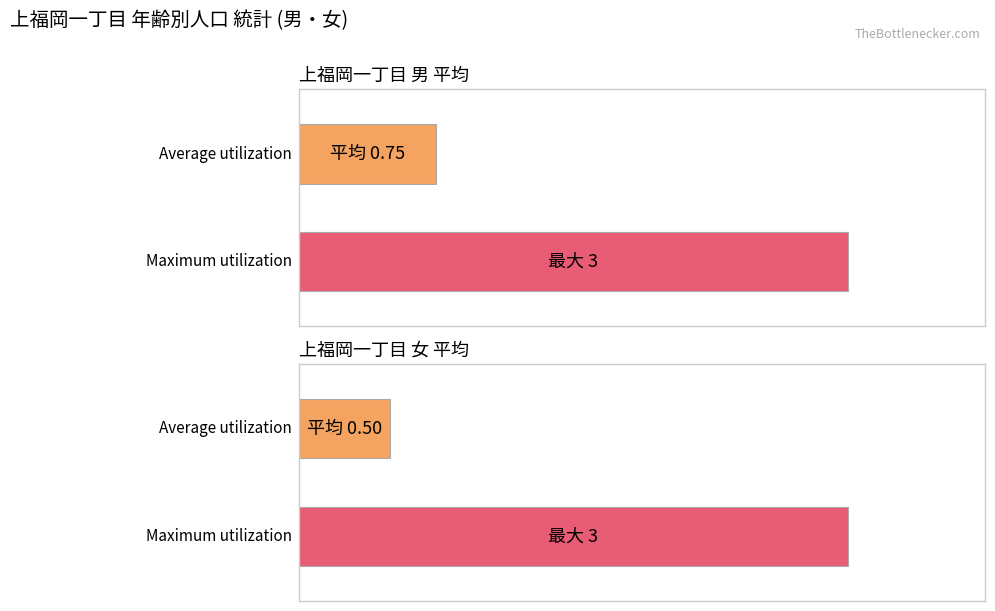

The value of 上福岡一丁目_男 at 4 is 2. True or false?

False